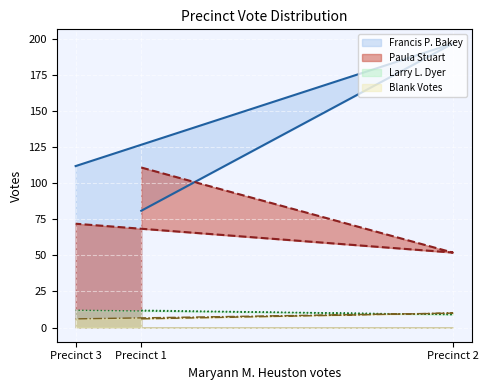

The Blank Votes series shows 6 at 2. True or false?

False